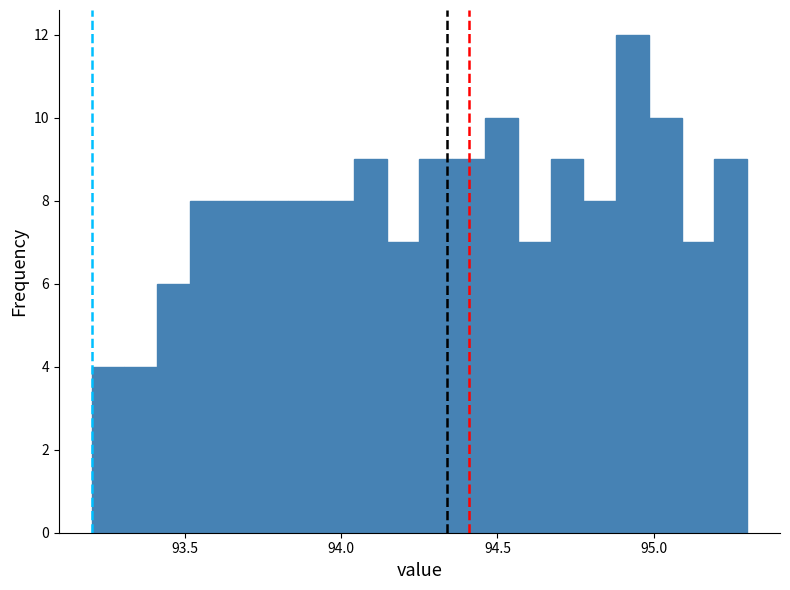

Read against the x-axis, roughly where is the centre of the tallest bar?

94.95